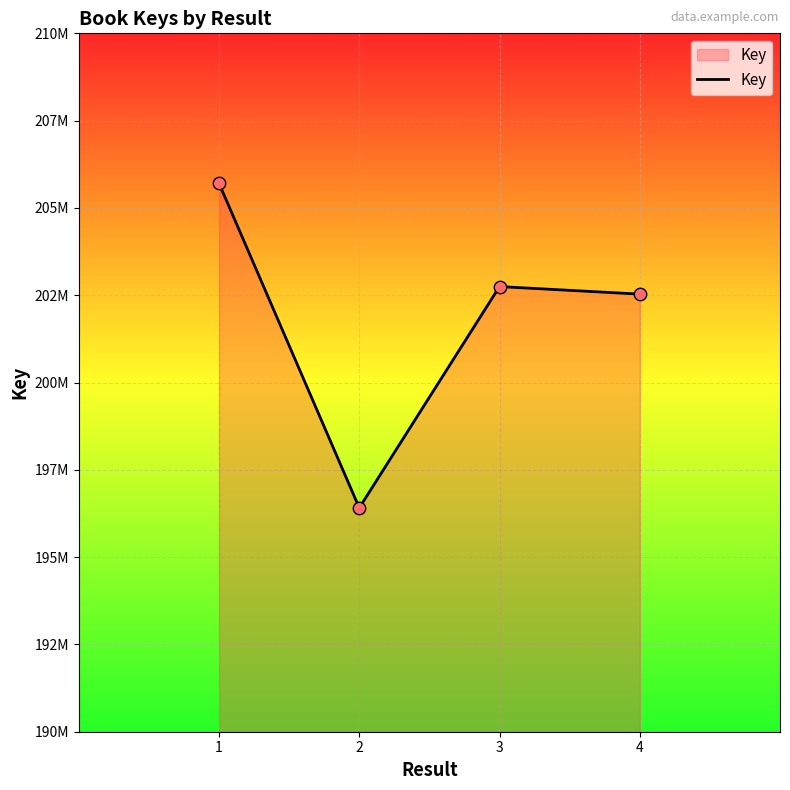

What is the ratio of the value at 2 to the value at 1?

1.0